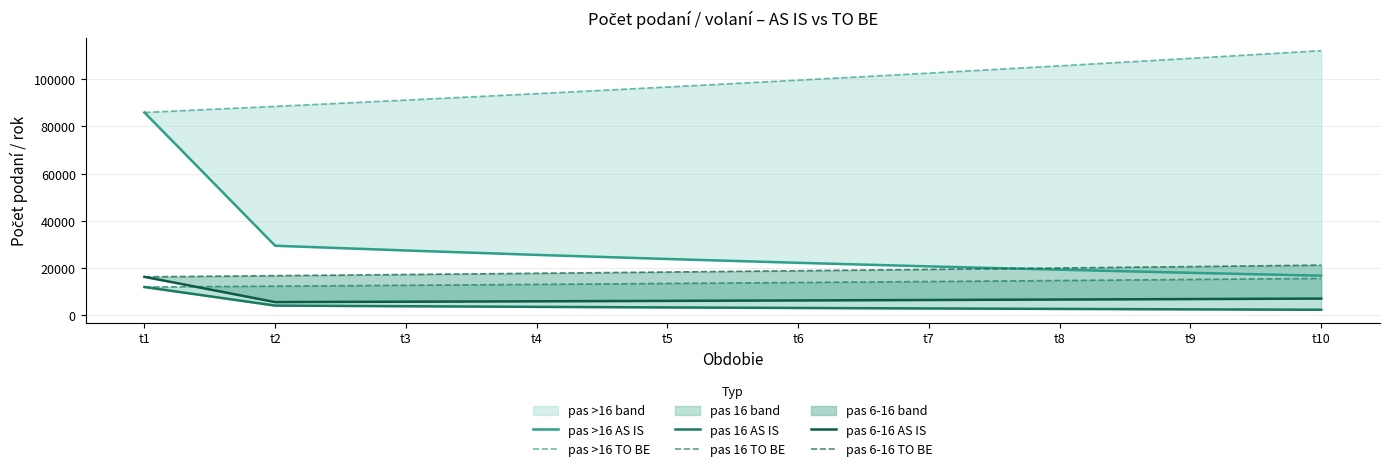

What is the approximate value of pas 16 TO BE at t6?

13870.7